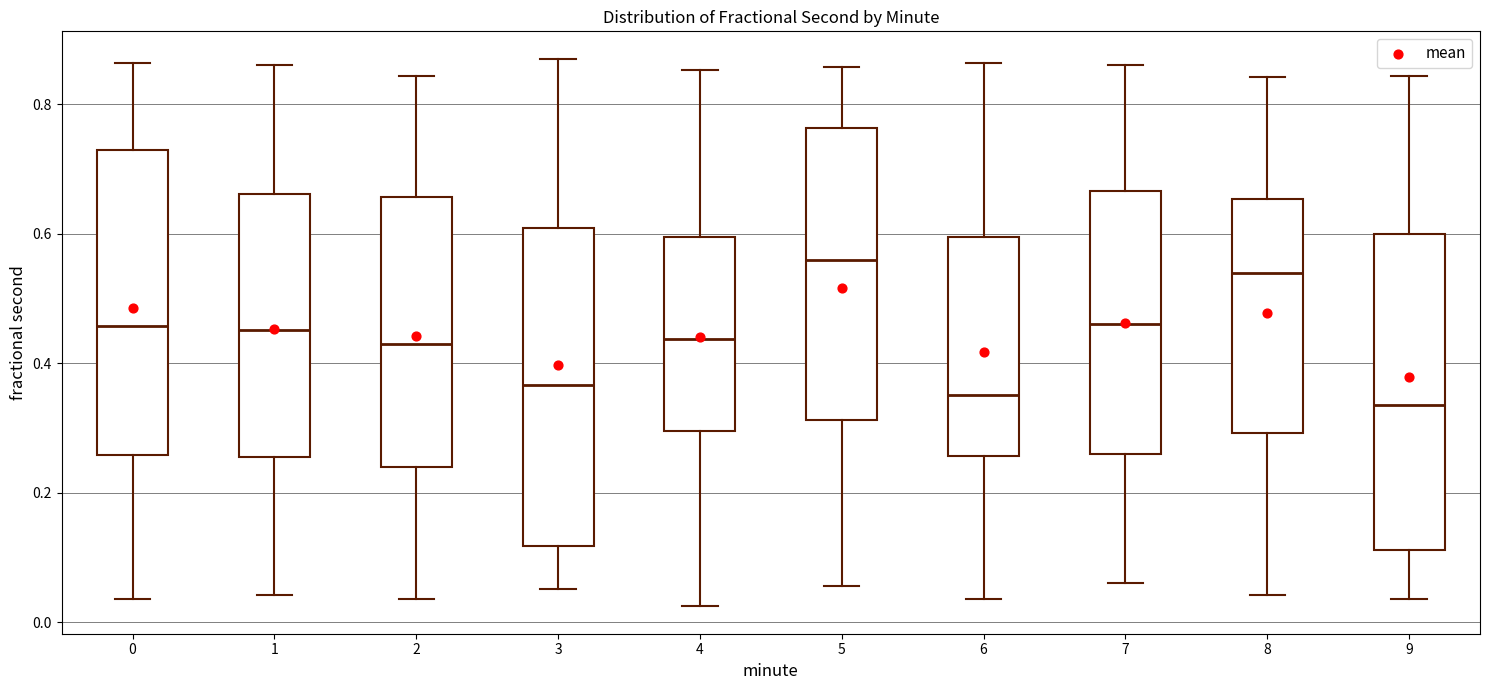

Where does the lower whisker of the box at x = 6 end on the y-axis? The values are not printed on the chart, so give them approximately, as read against the axis.

0.04